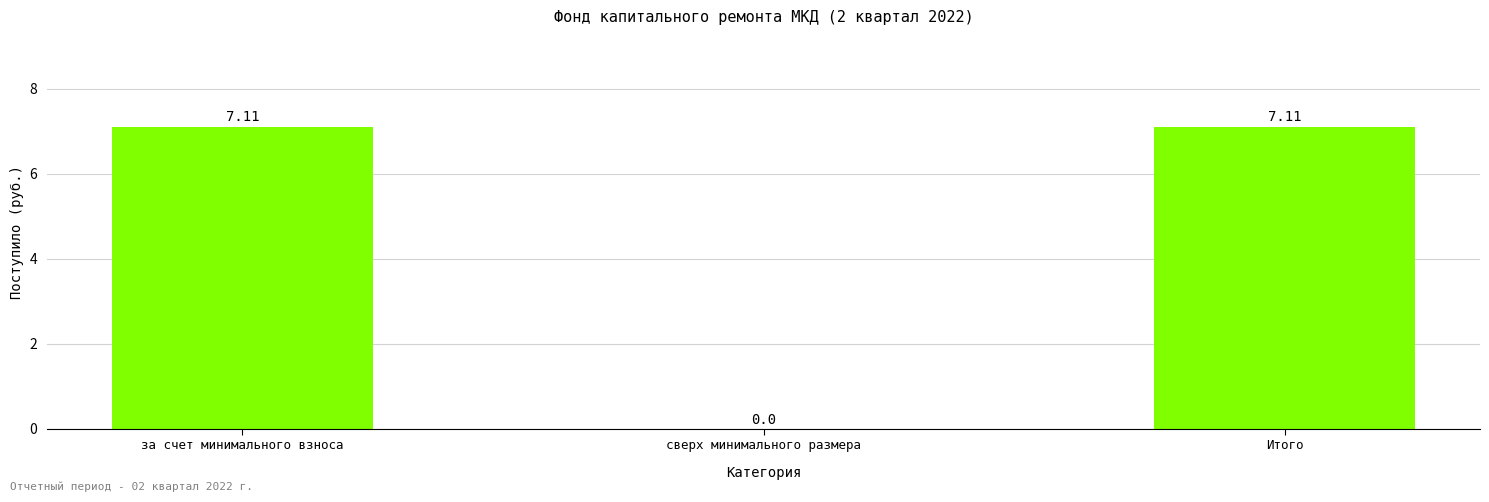

Between за счет минимального взноса and сверх минимального размера, which is larger?

за счет минимального взноса